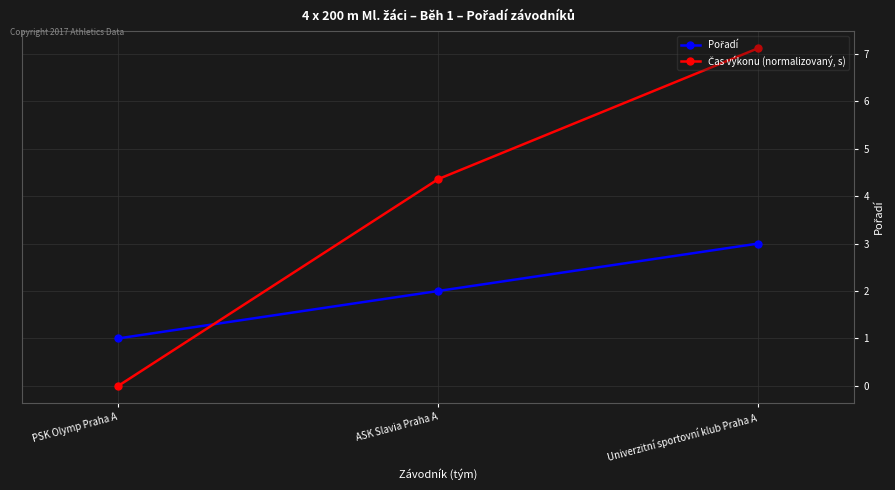

At which category does the chart reach its minimum across all series?

PSK Olymp Praha A